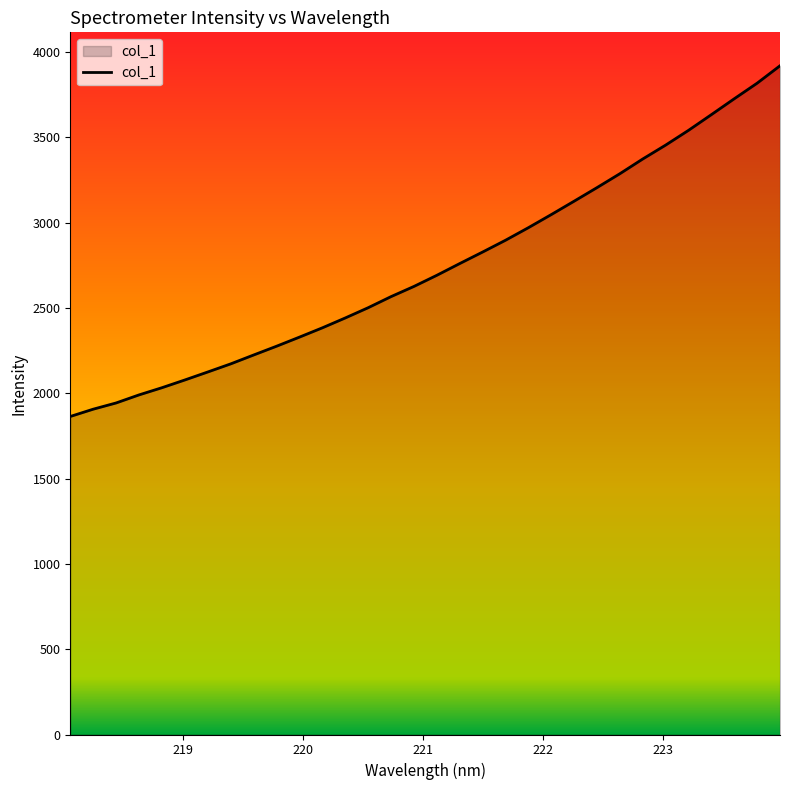

What is the maximum value shown in the chart?

3918.9